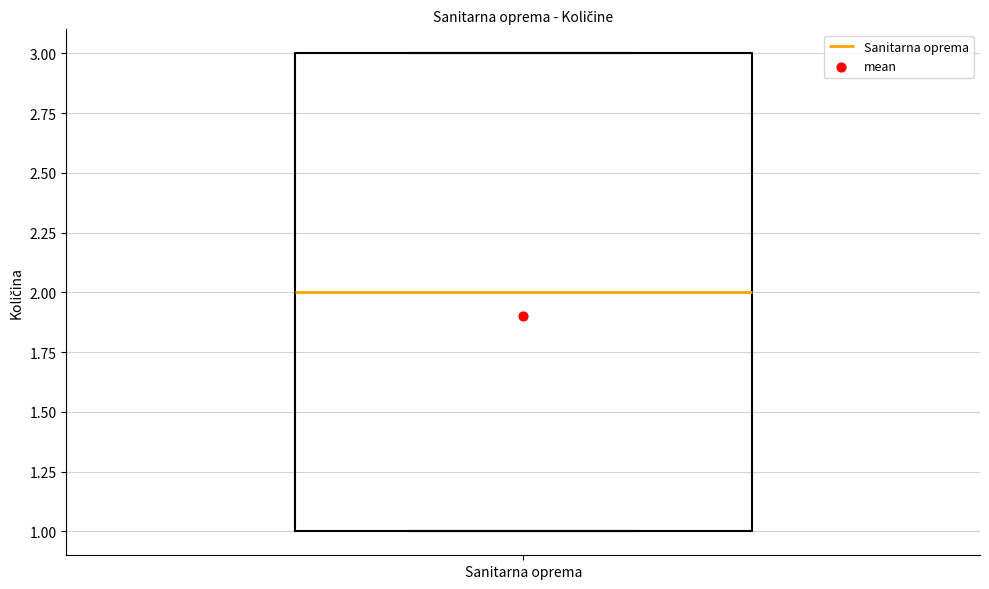

Read this box plot against the y-axis: the position of the median line, the range covered by the box, and the ends of both whiskers. The values are not printed on the chart, so give them approximately, as read against the axis.

median 2, box 1 to 3, whiskers 1 to 3